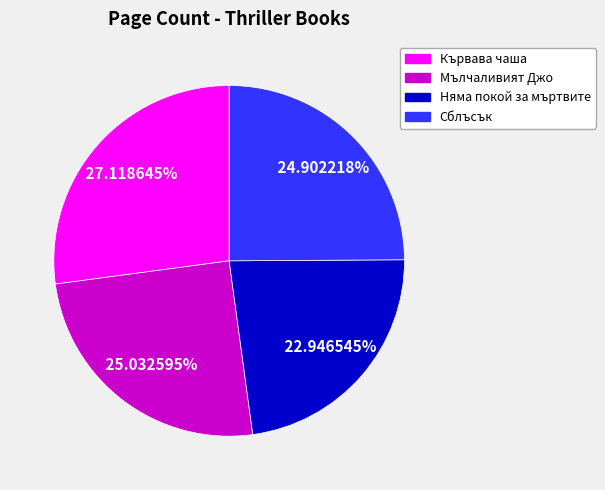

Is it true that Сблъсък is 25% of the pie?

True